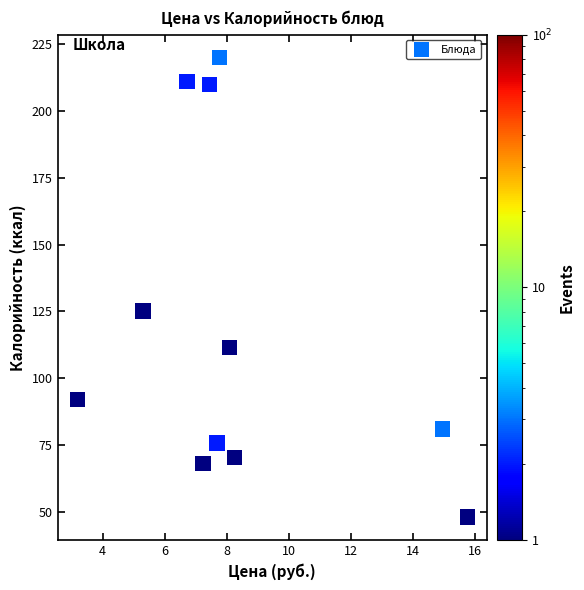

What is the average X value?

8.4